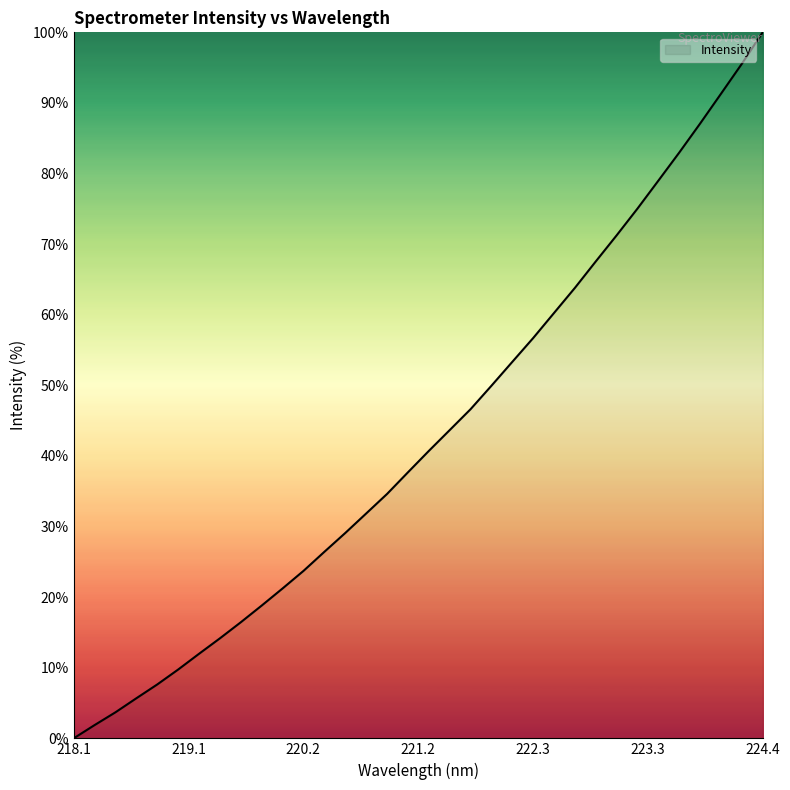

What is the maximum value shown in the chart?

100.0